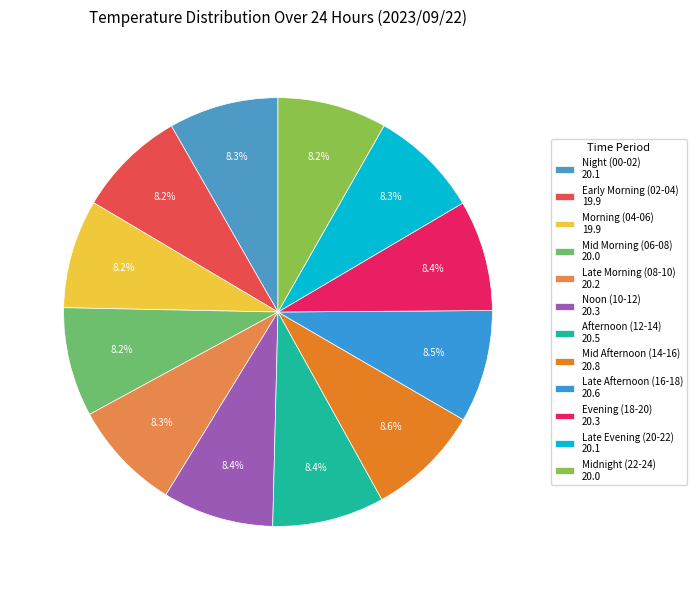

How many slices are in this pie chart?

12